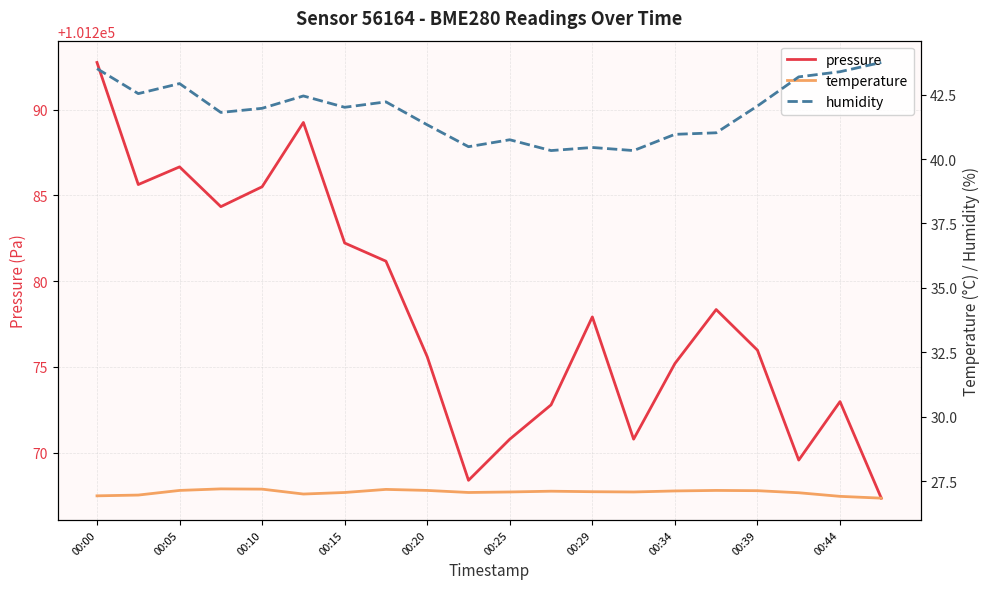

Count the number of categories in the chart.

20